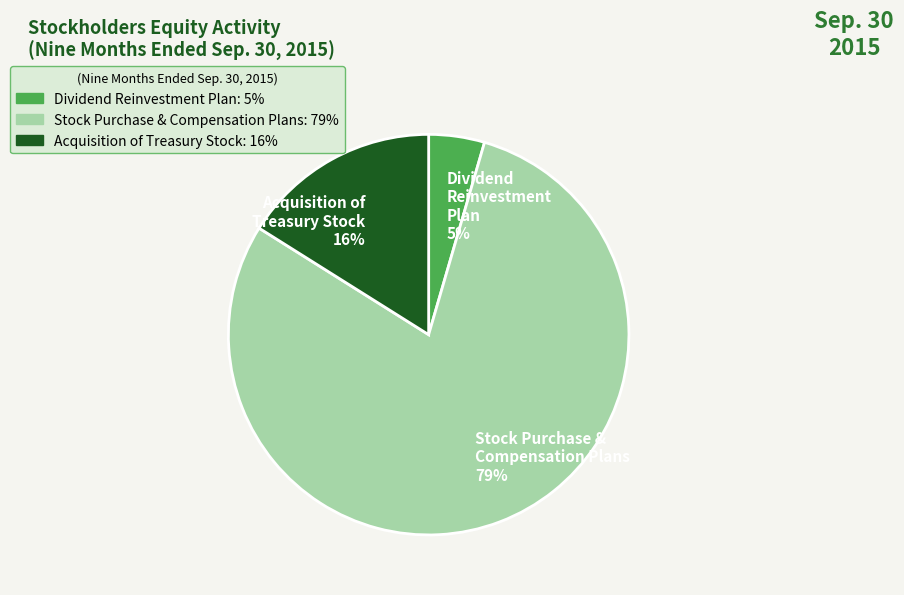

Count the number of slices in the pie.

3